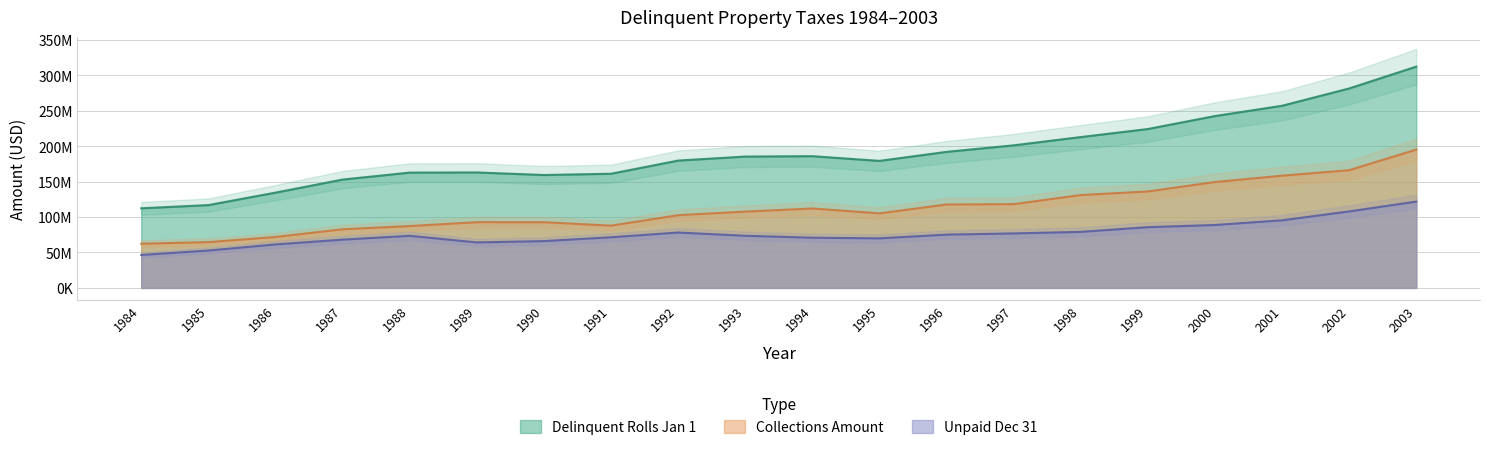

How many interior local peaks does the Collections Amount series have?

2